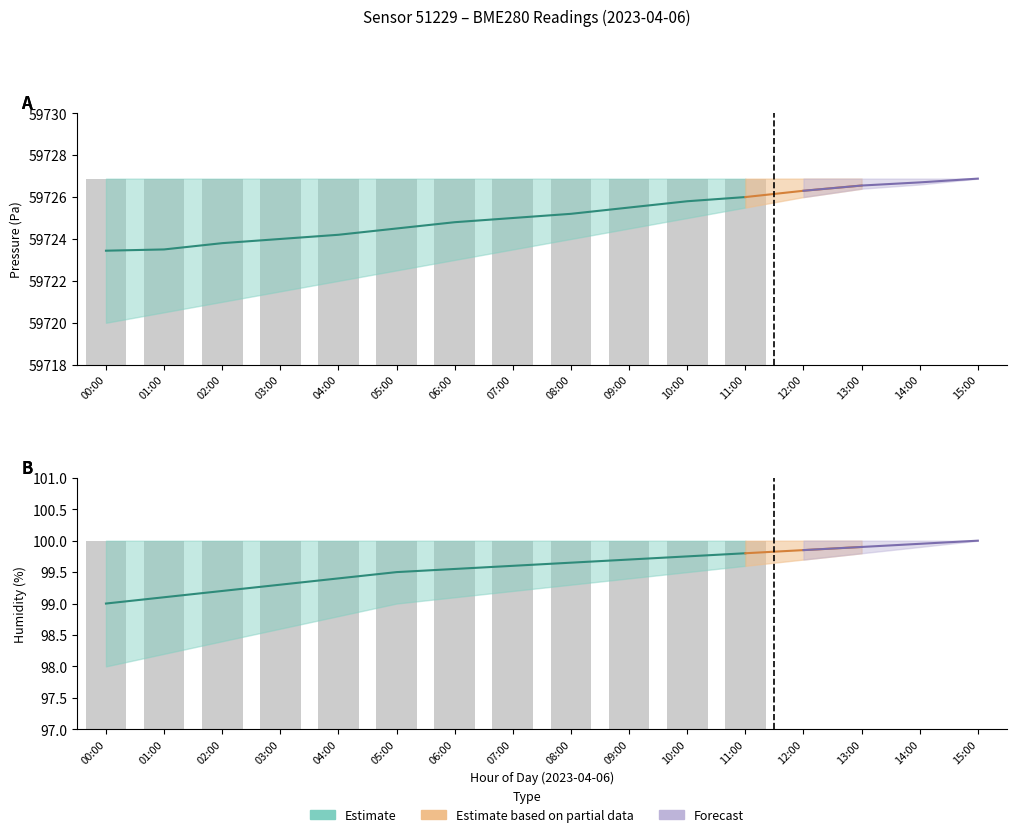

Read the humidity_upper value at 05:00.

100.0